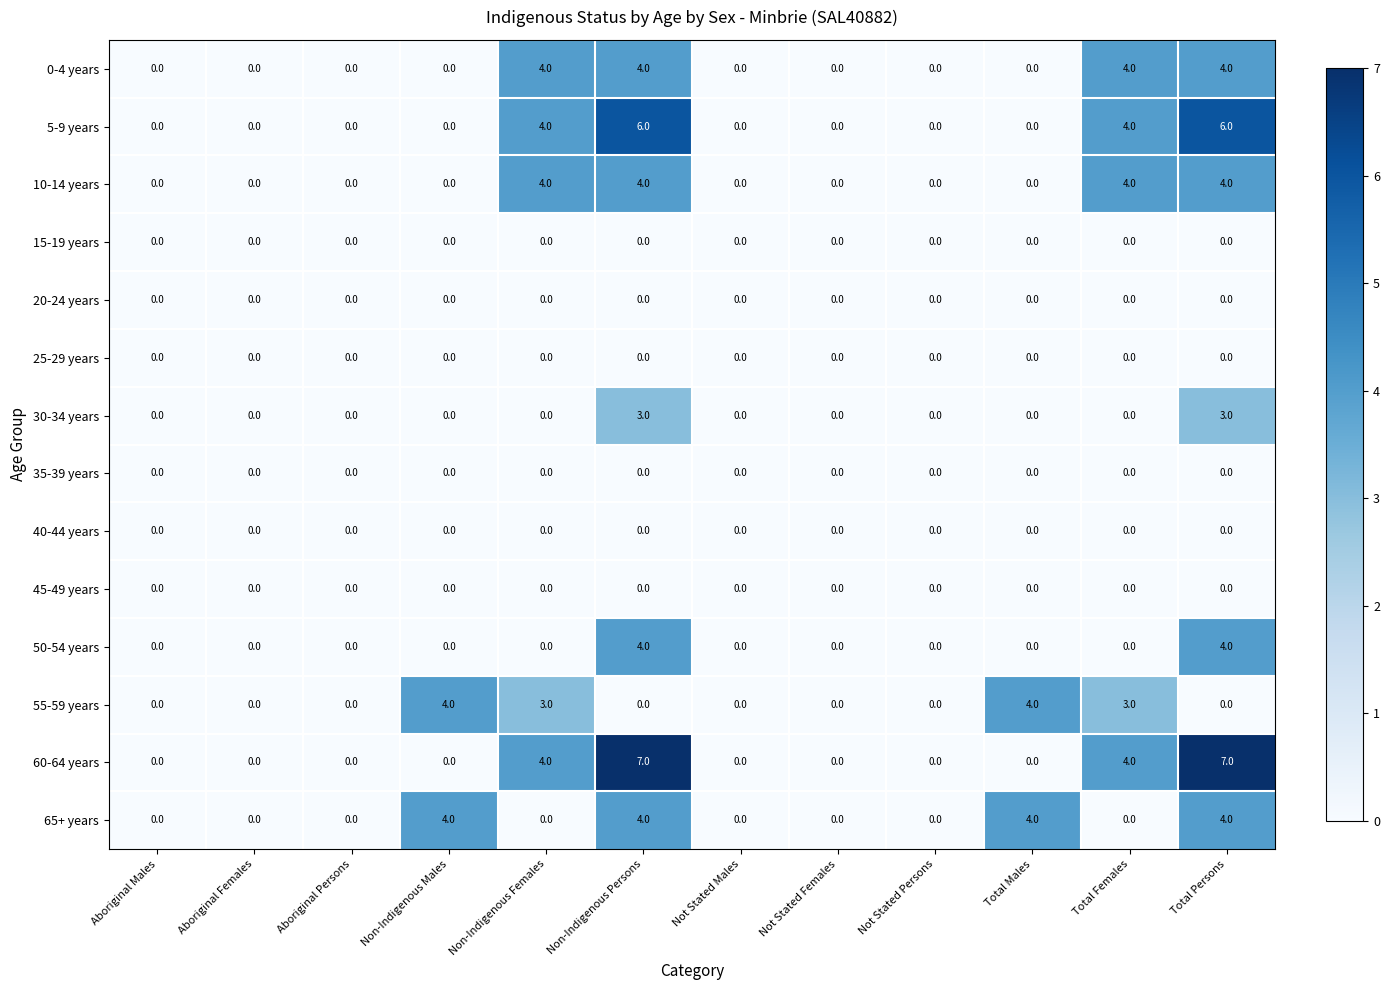

What is the sum of all 30-34 years values?

6